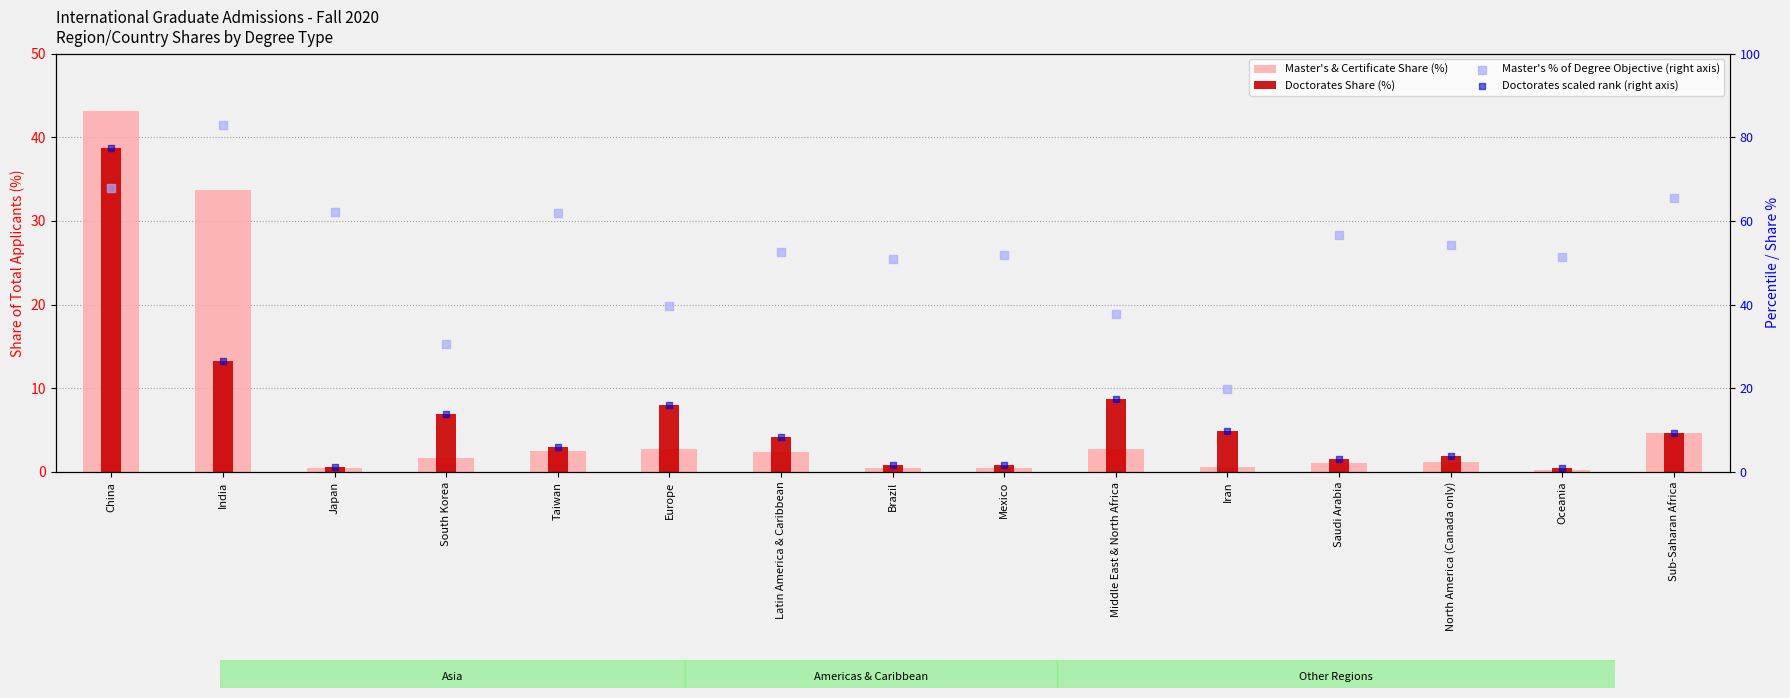

What is the total value across all series at Japan?

64.3